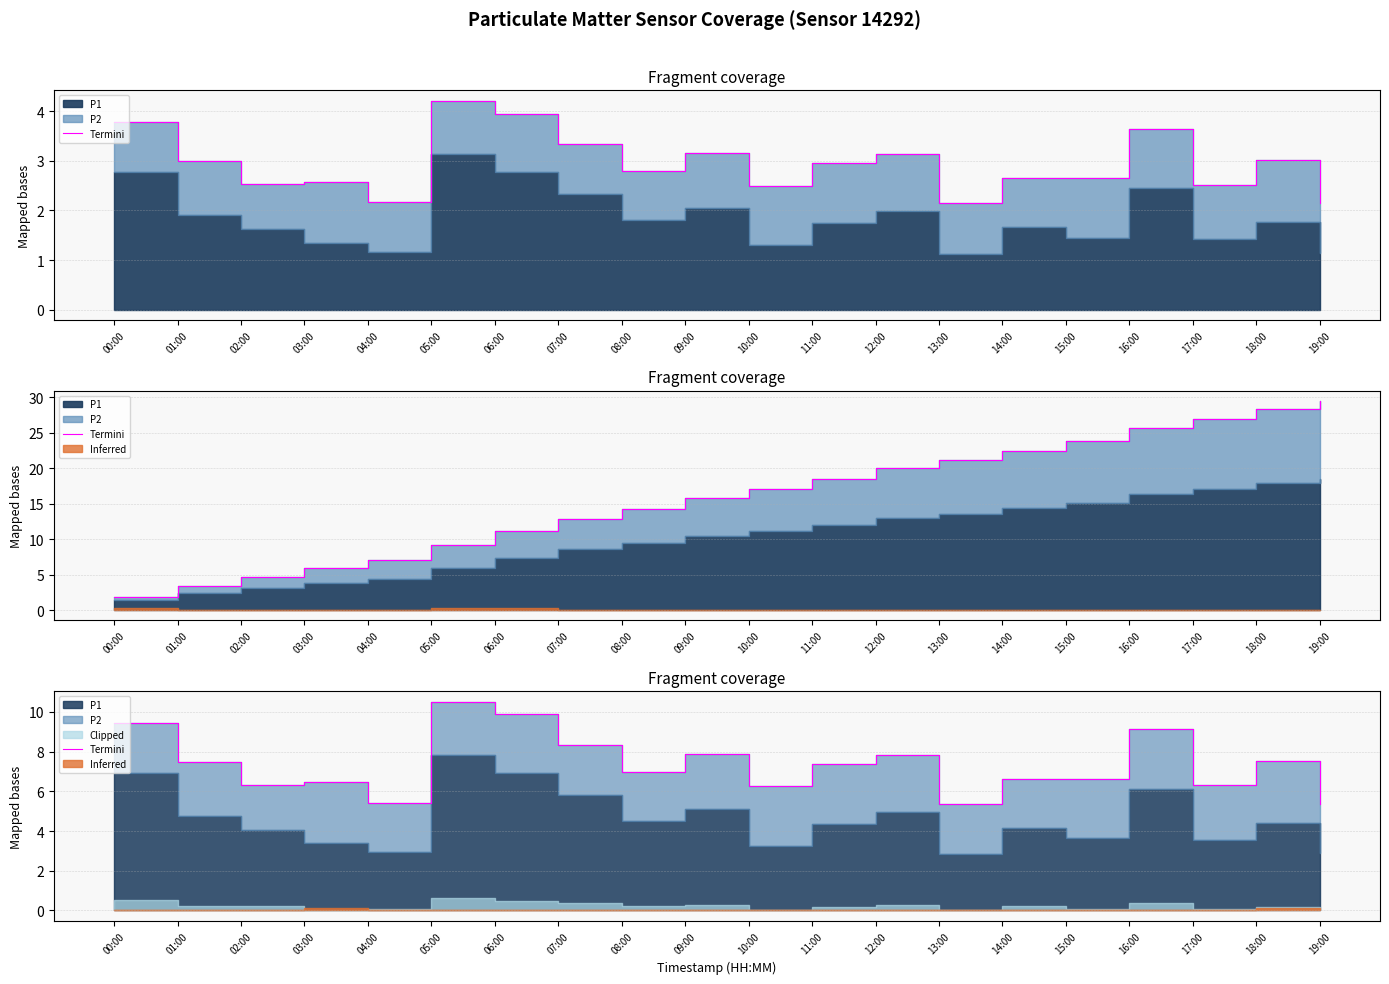

The value at 01:00 is 7.5. True or false?

True